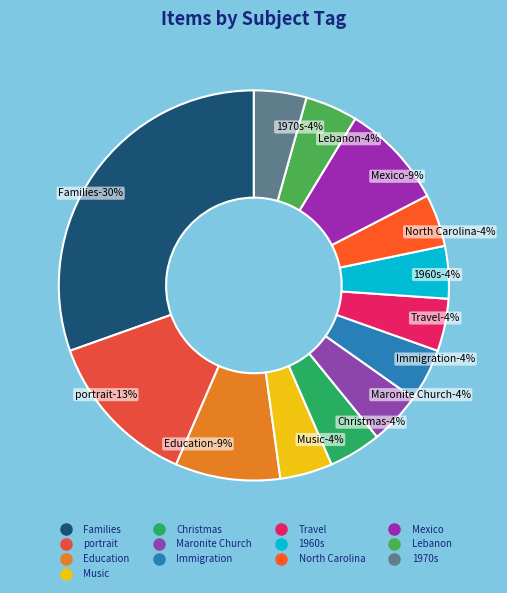

Between Immigration and Travel, which is larger?

Immigration